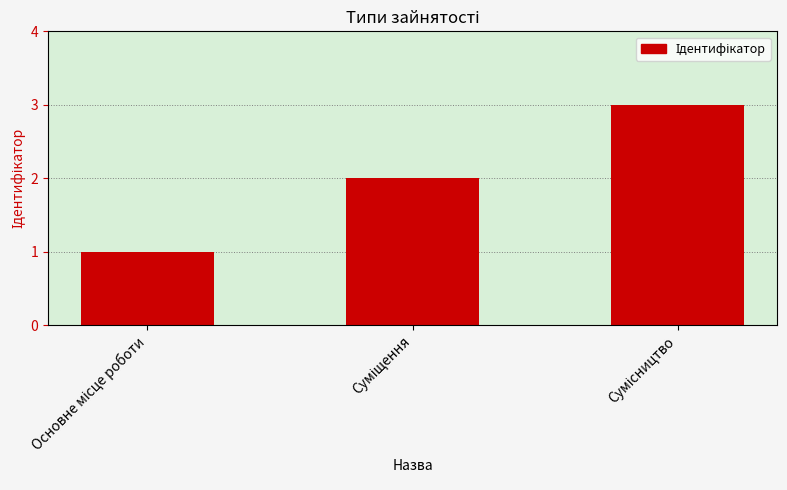

Reading left to right, list all the values displayed in this chart.

1	2	3